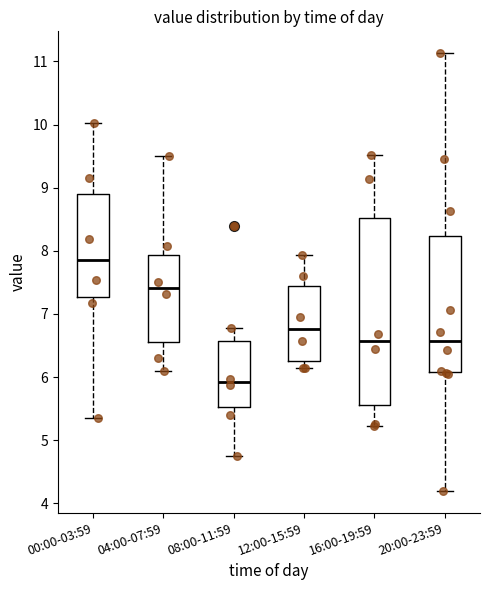

Reading left to right, transcribe this box plot: for each box, give where its median line is, the range the box spans, and where its two whiskers end, as read against the y-axis. The values are not printed on the chart, so give them approximately, as read against the axis.

00:00-03:59: median 7.9, box 7.3 to 8.9, whiskers 5.4 to 10.0
04:00-07:59: median 7.4, box 6.6 to 7.9, whiskers 6.1 to 9.5
08:00-11:59: median 5.9, box 5.5 to 6.6, whiskers 4.8 to 6.8
12:00-15:59: median 6.8, box 6.3 to 7.4, whiskers 6.2 to 7.9
16:00-19:59: median 6.6, box 5.6 to 8.5, whiskers 5.2 to 9.5
20:00-23:59: median 6.6, box 6.1 to 8.2, whiskers 4.2 to 11.1